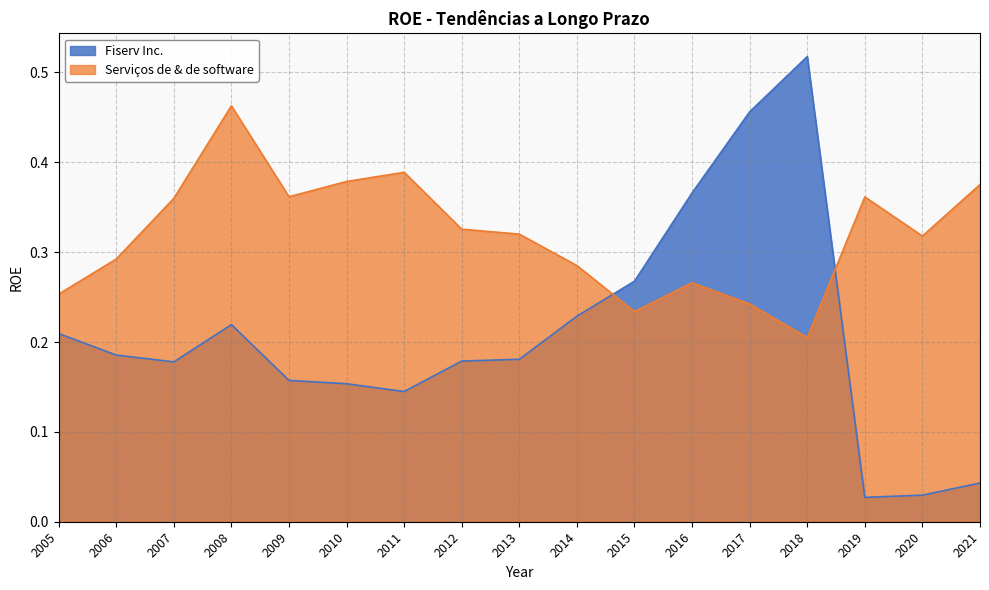

Reading right to left, transcribe all the data shown in this chart.

Fiserv Inc.: 2021=0.0	2020=0.0	2019=0.0	2018=0.5	2017=0.5	2016=0.4	2015=0.3	2014=0.2	2013=0.2	2012=0.2	2011=0.1	2010=0.2	2009=0.2	2008=0.2	2007=0.2	2006=0.2	2005=0.2
Serviços de & de software: 2021=0.4	2020=0.3	2019=0.4	2018=0.2	2017=0.2	2016=0.3	2015=0.2	2014=0.3	2013=0.3	2012=0.3	2011=0.4	2010=0.4	2009=0.4	2008=0.5	2007=0.4	2006=0.3	2005=0.3